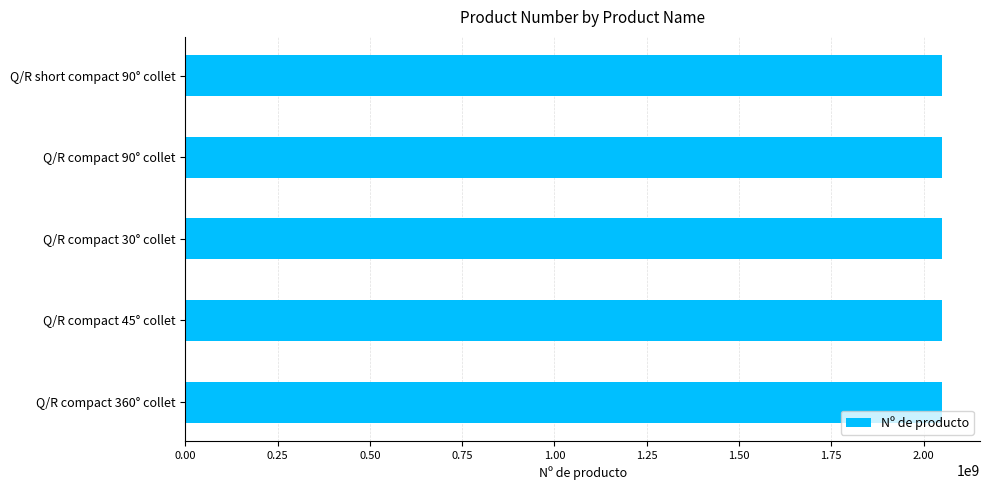

What is the ratio of the value at Q/R compact 360° collet to the value at Q/R compact 45° collet?

1.0